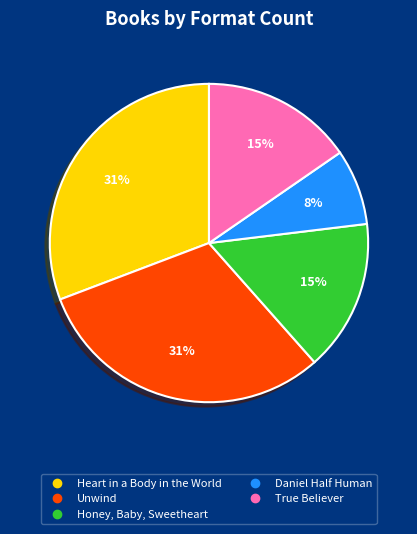

Is there any slice that represents more than half of the pie?

No